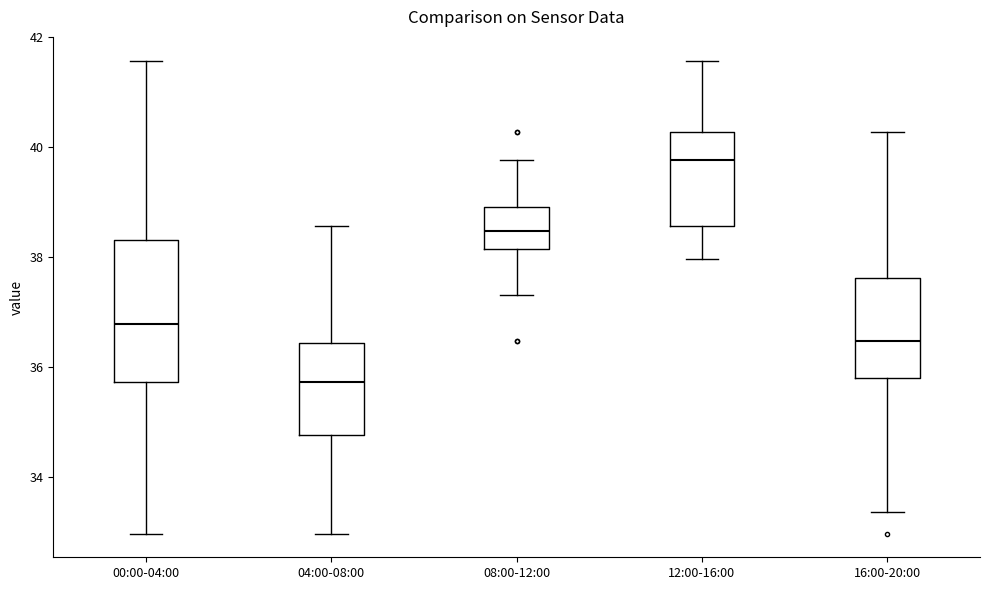

Which box's median line is the lowest?

04:00-08:00